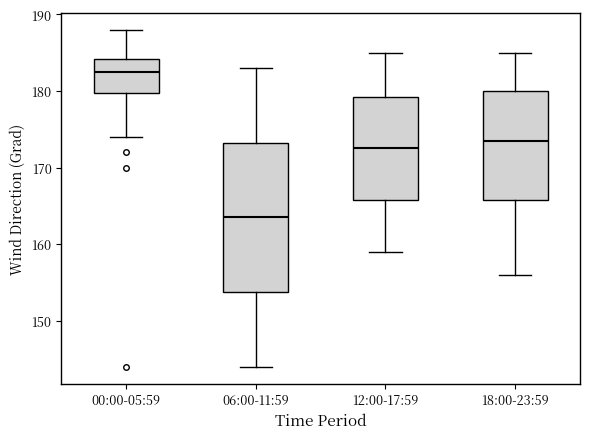

Which box has the lowest median line?

06:00-11:59